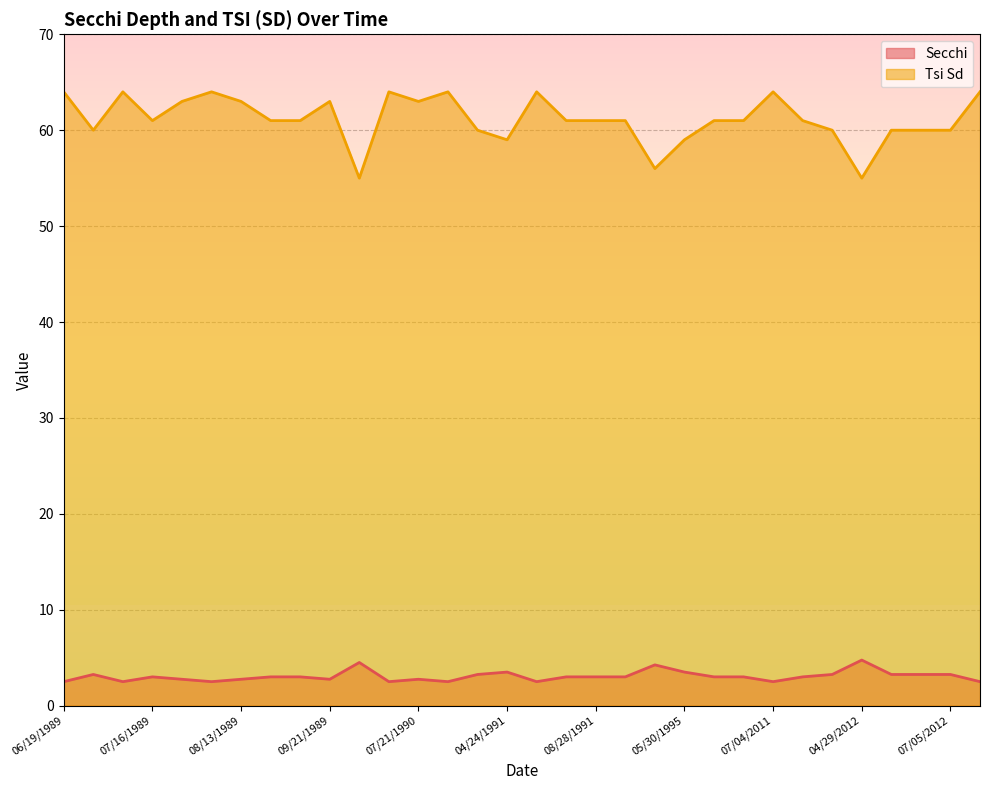

What is the label of the 15th point from the left?

09/10/1990